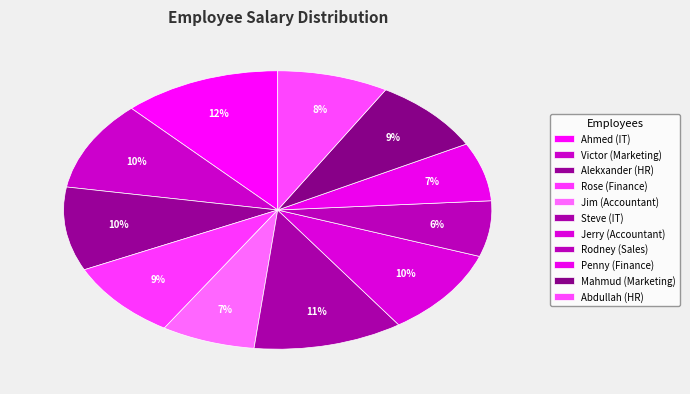

Is the sum of Rose (Finance) and Victor (Marketing) greater than half?

No